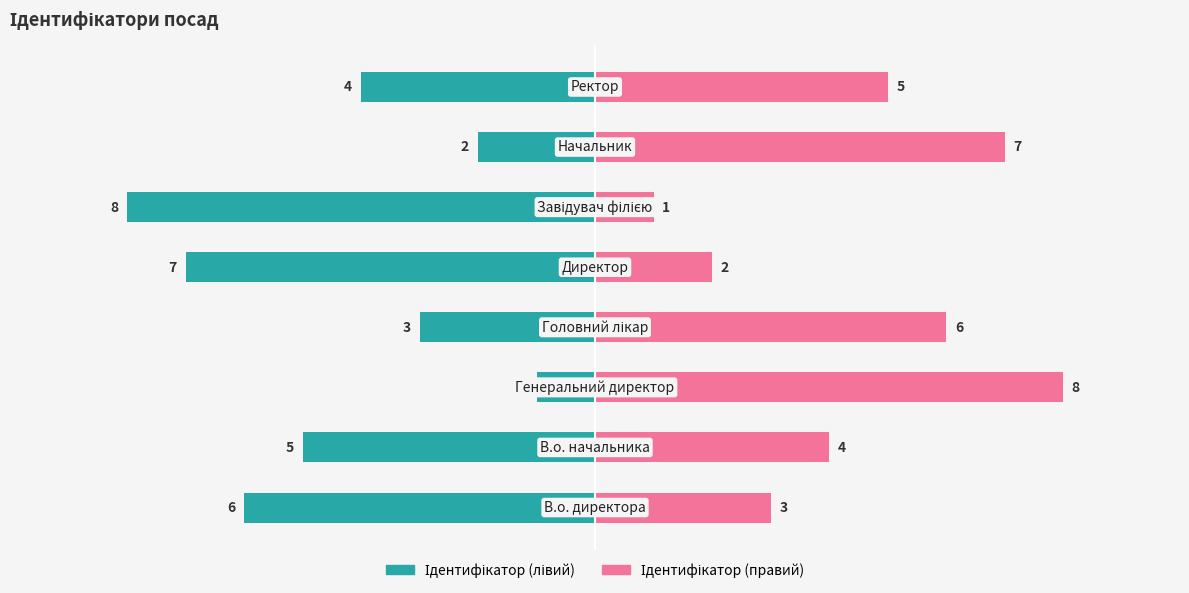

Is the value of Ідентифікатор (правий) at 0 greater than the value of Ідентифікатор (лівий) at 0?

Yes